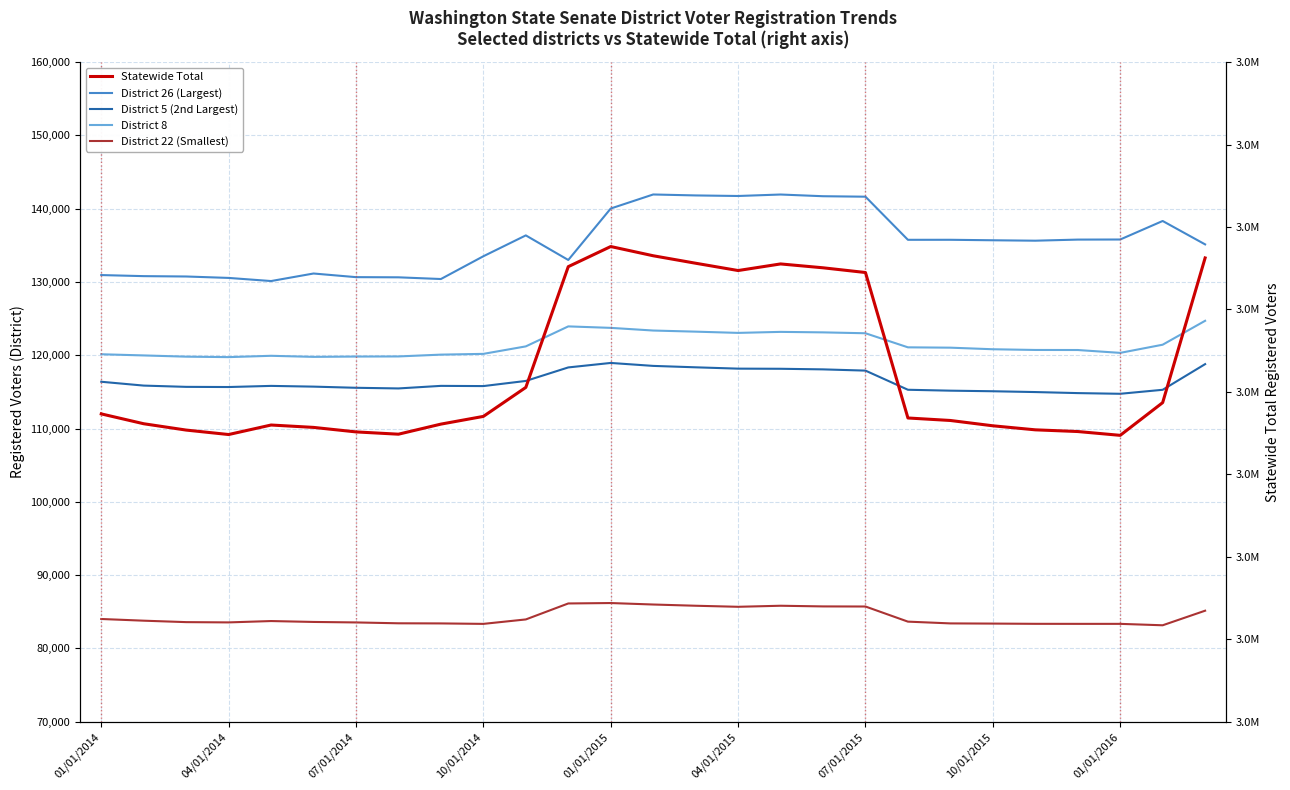

Which series has the largest range (max minus min)?

Statewide Total